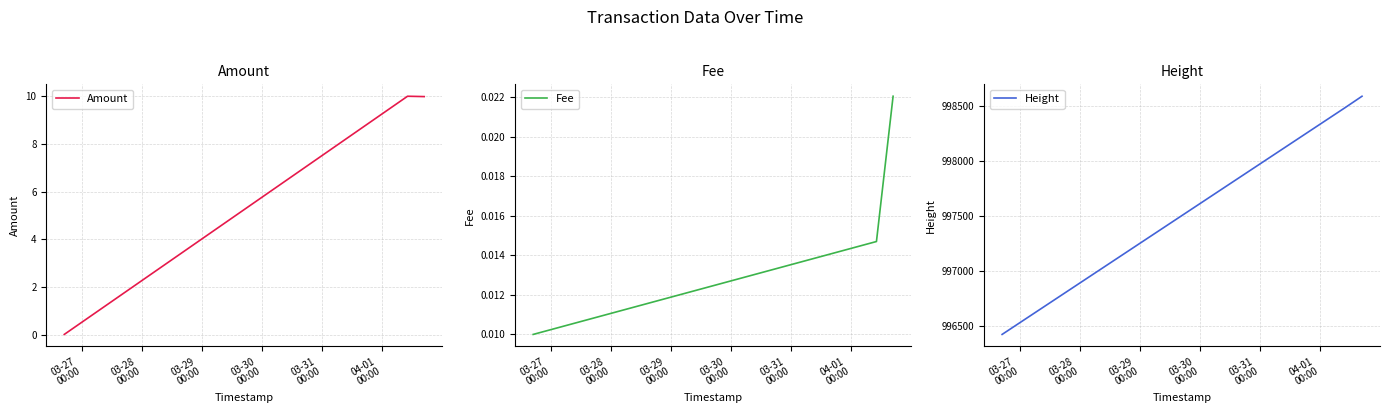

How many lines are shown in the chart?

3